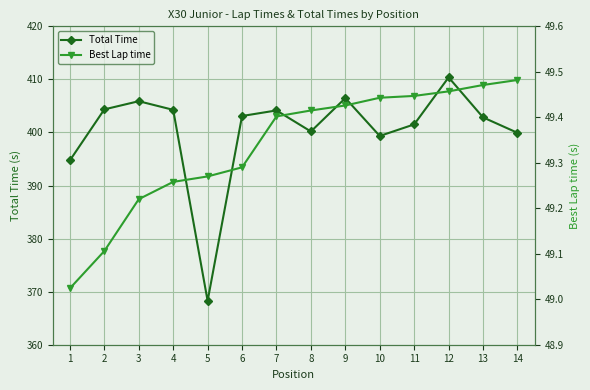

How many interior local valleys does the Total Time series have?

3